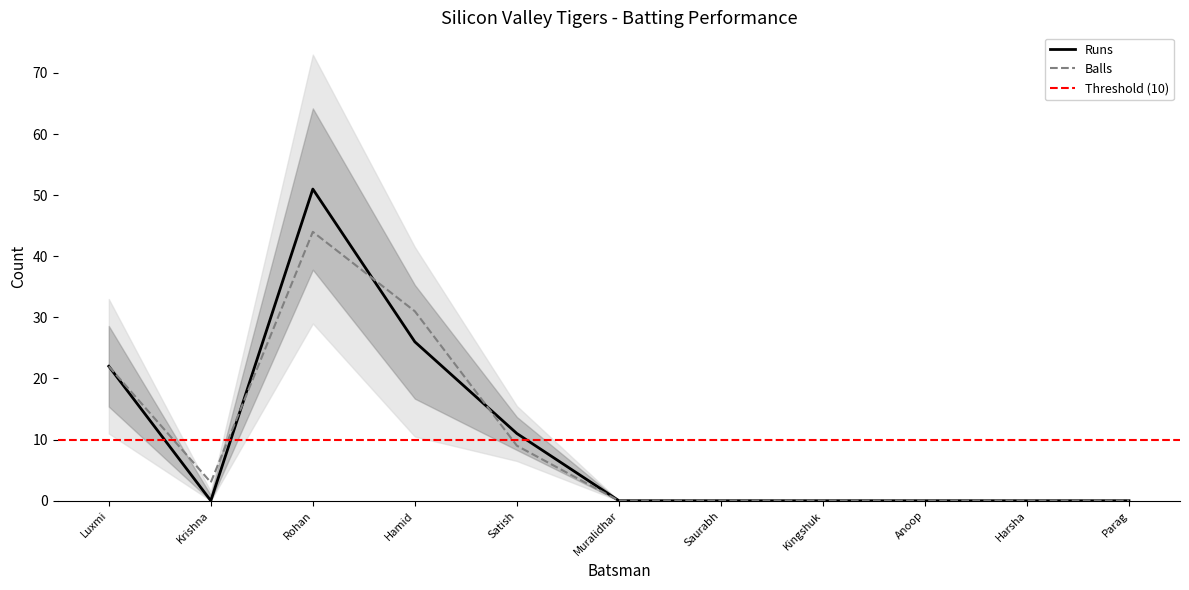

Is it true that Runs equals -35 at Saurabh?

False